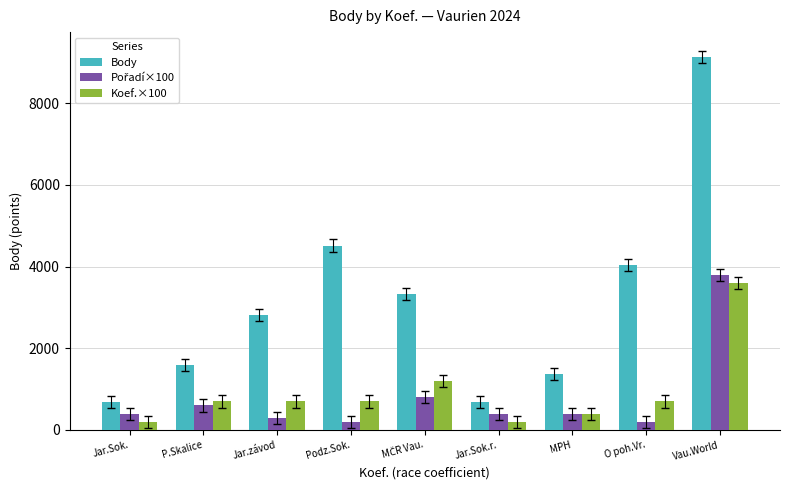

At which label is Body closest to 4909?

Podz.Sok.